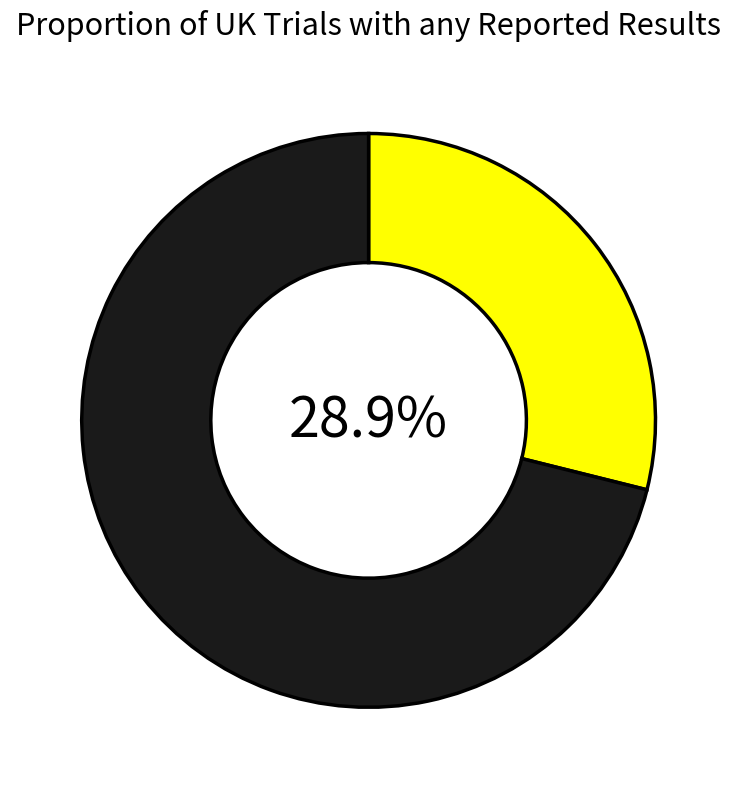

Is there a majority slice in this chart?

Yes